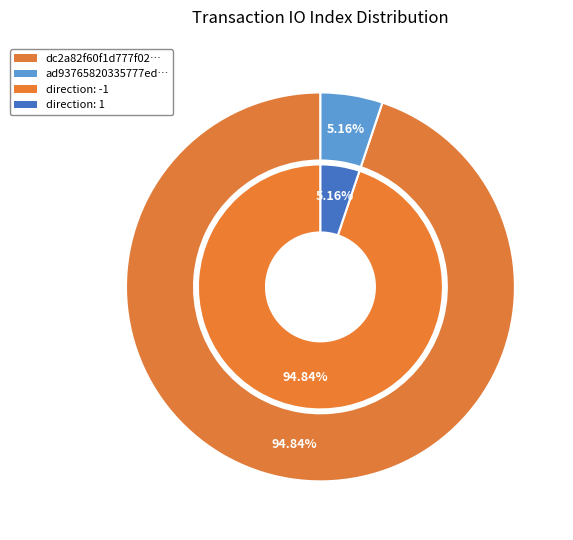

To the nearest percent, what portion does 1 represent?

5%